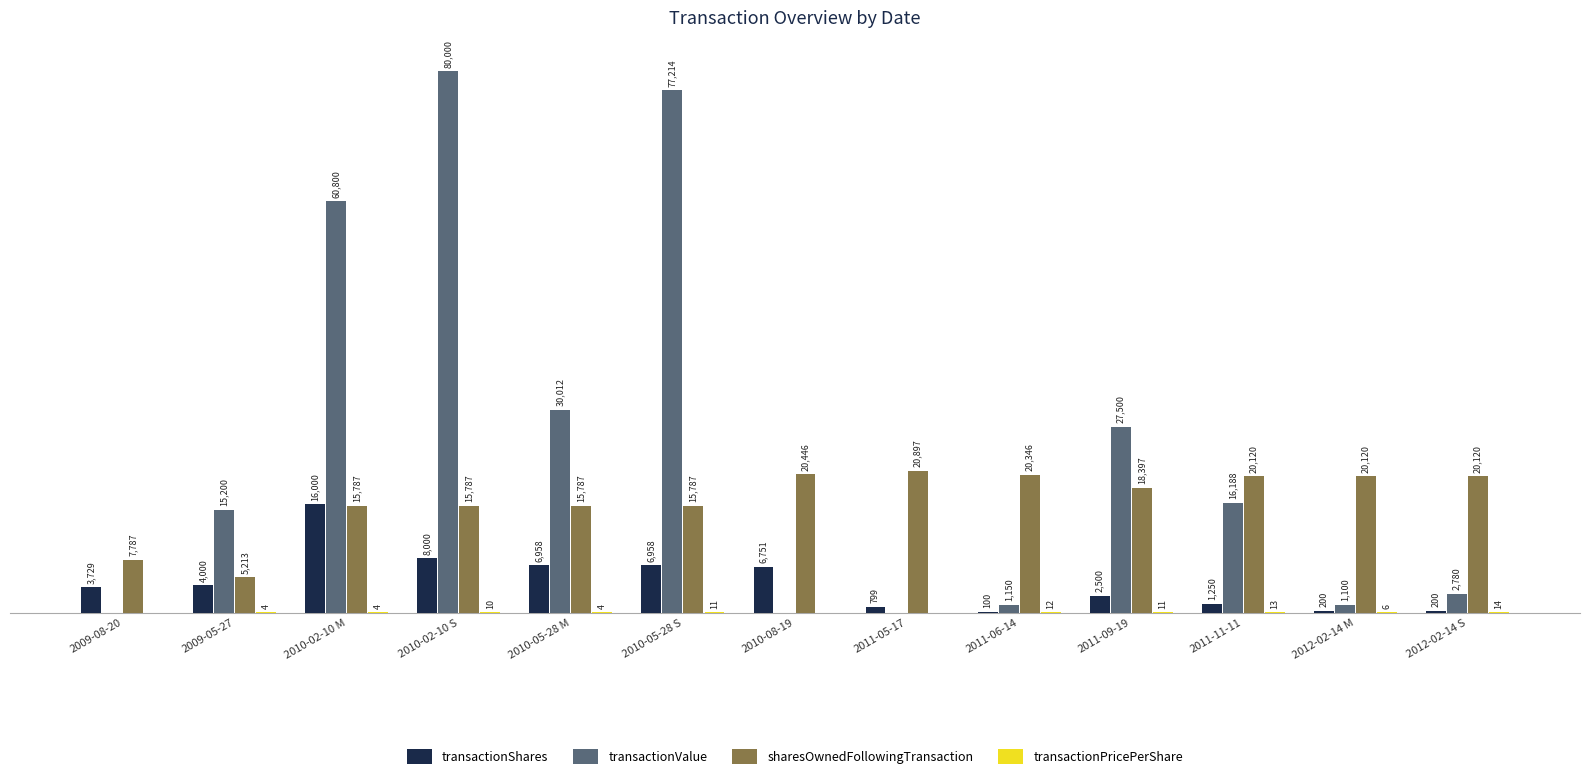

Where is transactionShares nearest to the value 8050?

2010-02-10 S